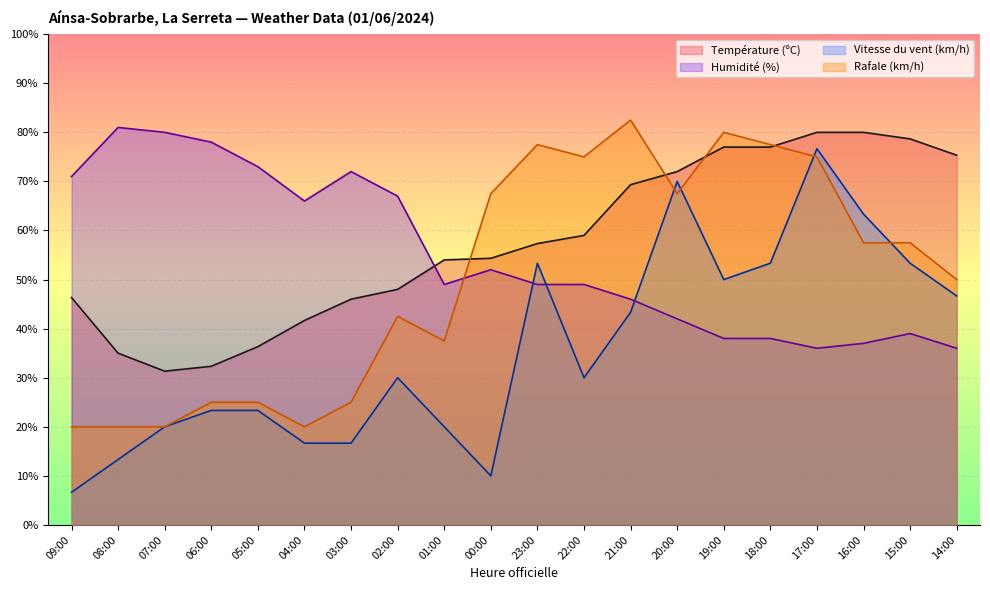

Reading left to right, list all the values displayed in this chart.

Température (ºC): 46.3	35.0	31.3	32.3	36.3	41.7	46.0	48.0	54.0	54.3	57.3	59.0	69.3	72.0	77.0	77.0	80.0	80.0	78.7	75.3
Humidité (%): 71.0	81.0	80.0	78.0	73.0	66.0	72.0	67.0	49.0	52.0	49.0	49.0	46.0	42.0	38.0	38.0	36.0	37.0	39.0	36.0
Vitesse du vent (km/h): 6.7	13.3	20.0	23.3	23.3	16.7	16.7	30.0	20.0	10.0	53.3	30.0	43.3	70.0	50.0	53.3	76.7	63.3	53.3	46.7
Rafale (km/h): 20.0	20.0	20.0	25.0	25.0	20.0	25.0	42.5	37.5	67.5	77.5	75.0	82.5	67.5	80.0	77.5	75.0	57.5	57.5	50.0